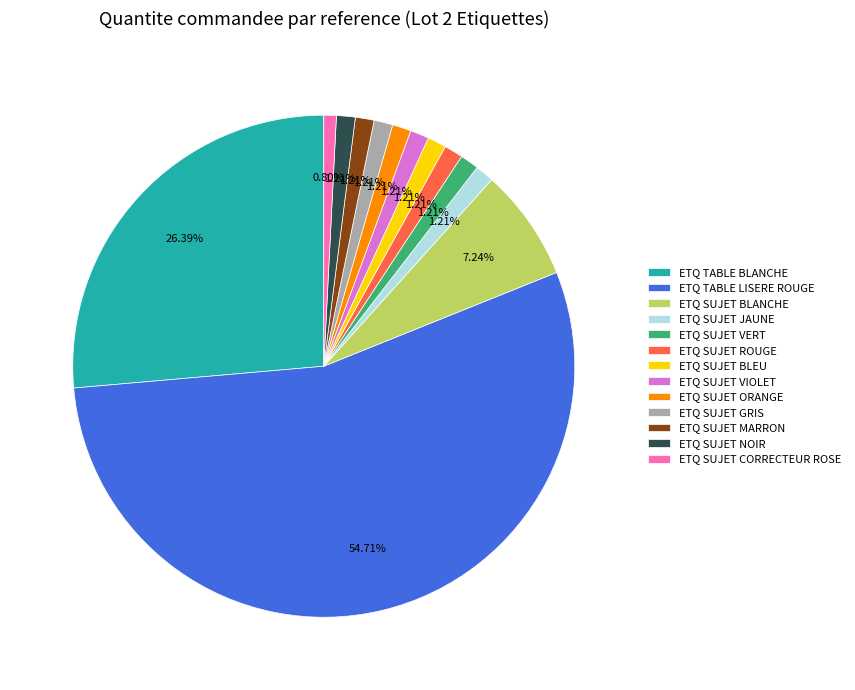

What portion of the pie excludes ETQ SUJET VERT?

98.8%